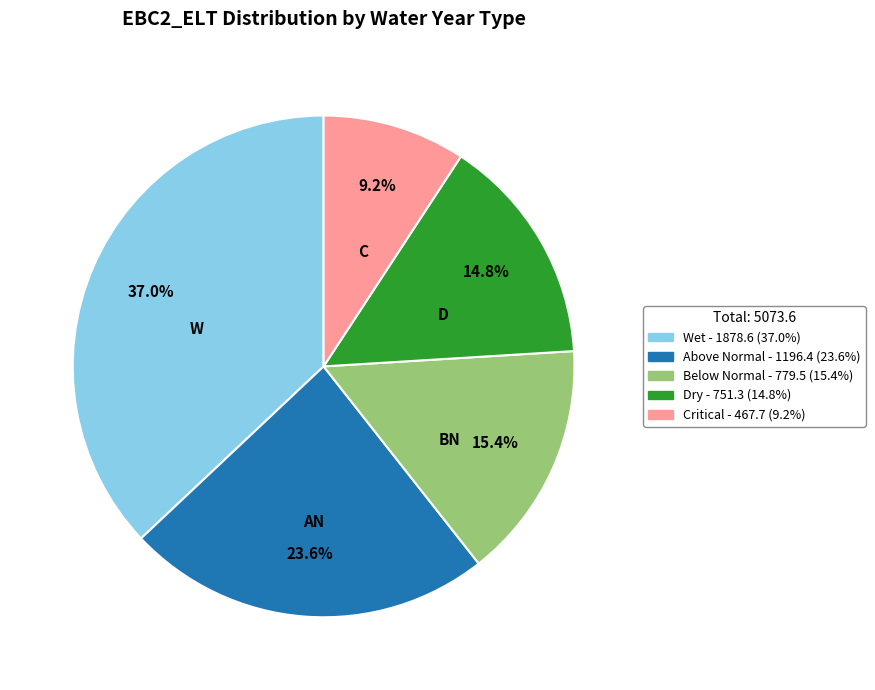

Rank the categories by value from highest to lowest.

Wet, Above Normal, Below Normal, Dry, Critical